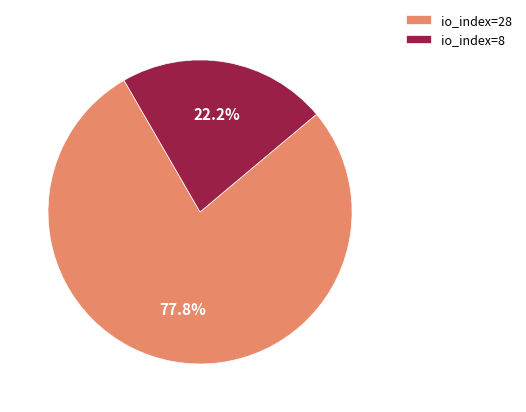

How many segments does this pie chart have?

2